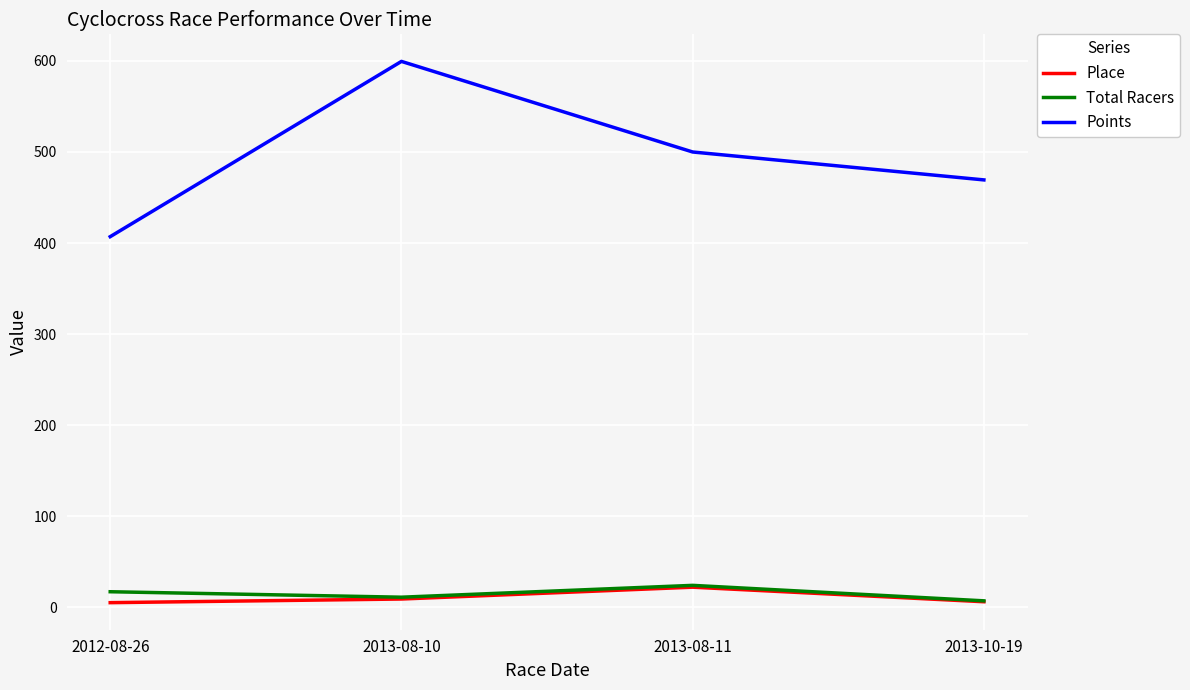

Does the chart display data point markers on the line(s)?

No